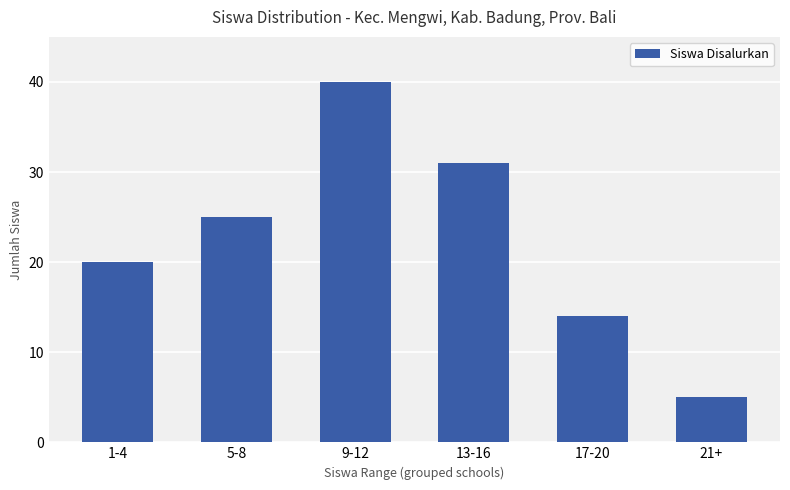

What is the difference between the values at 9-12 and 5-8?

15